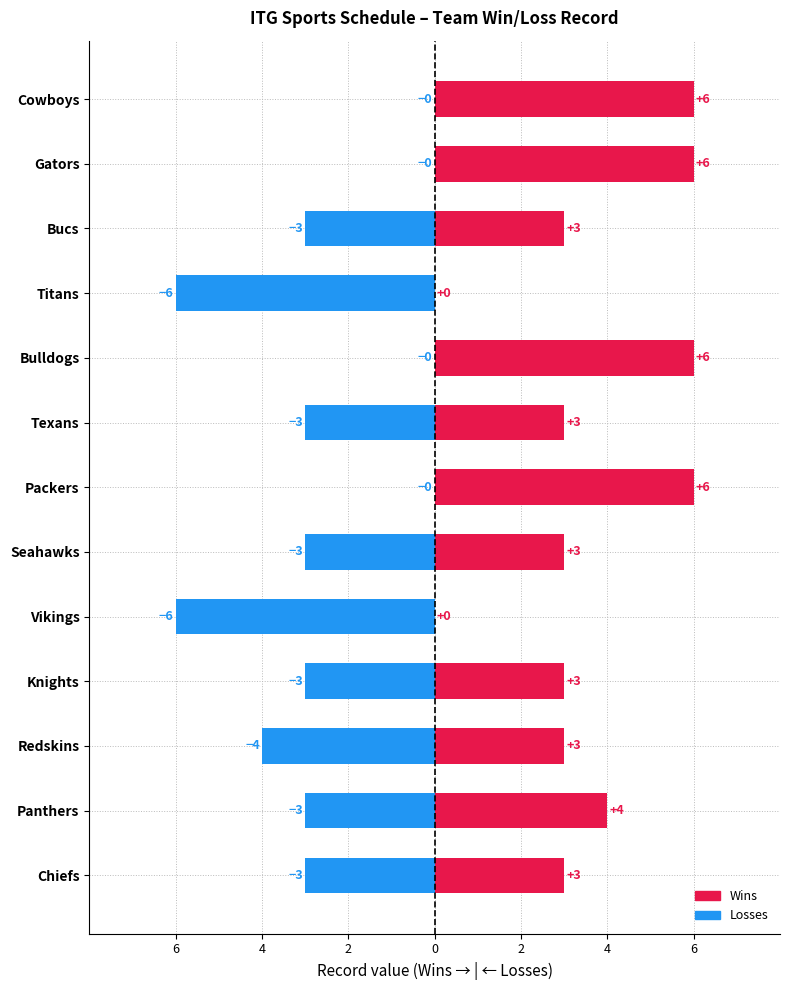

Rank the series at Knights from lowest to highest value.

Losses, Wins